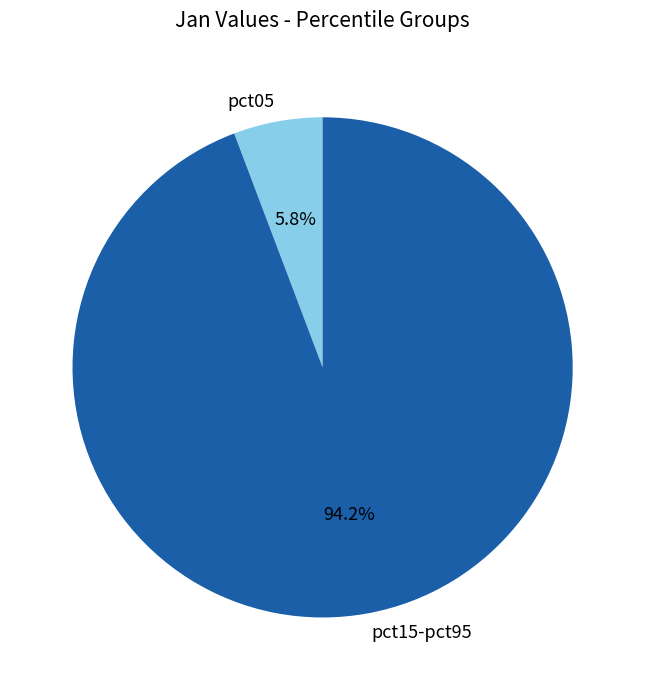

Rank the categories by value from highest to lowest.

pct15-pct95, pct05